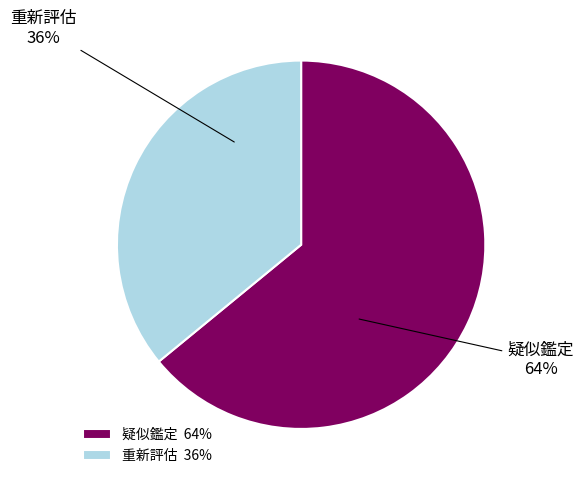

To the nearest percent, what is the difference between the largest and smallest slice percentages?

28%